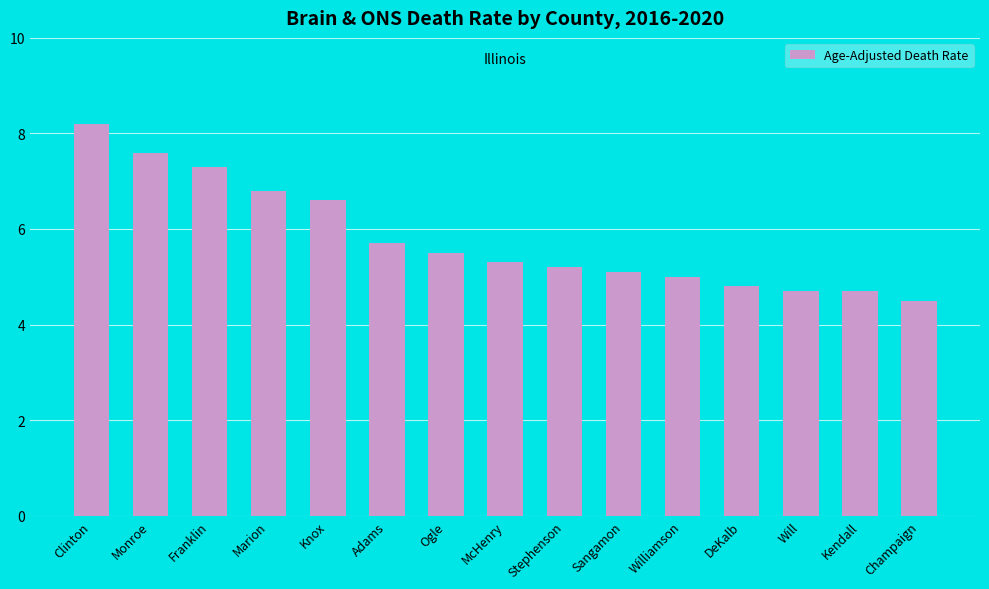

What is the sum of all values?

87.0